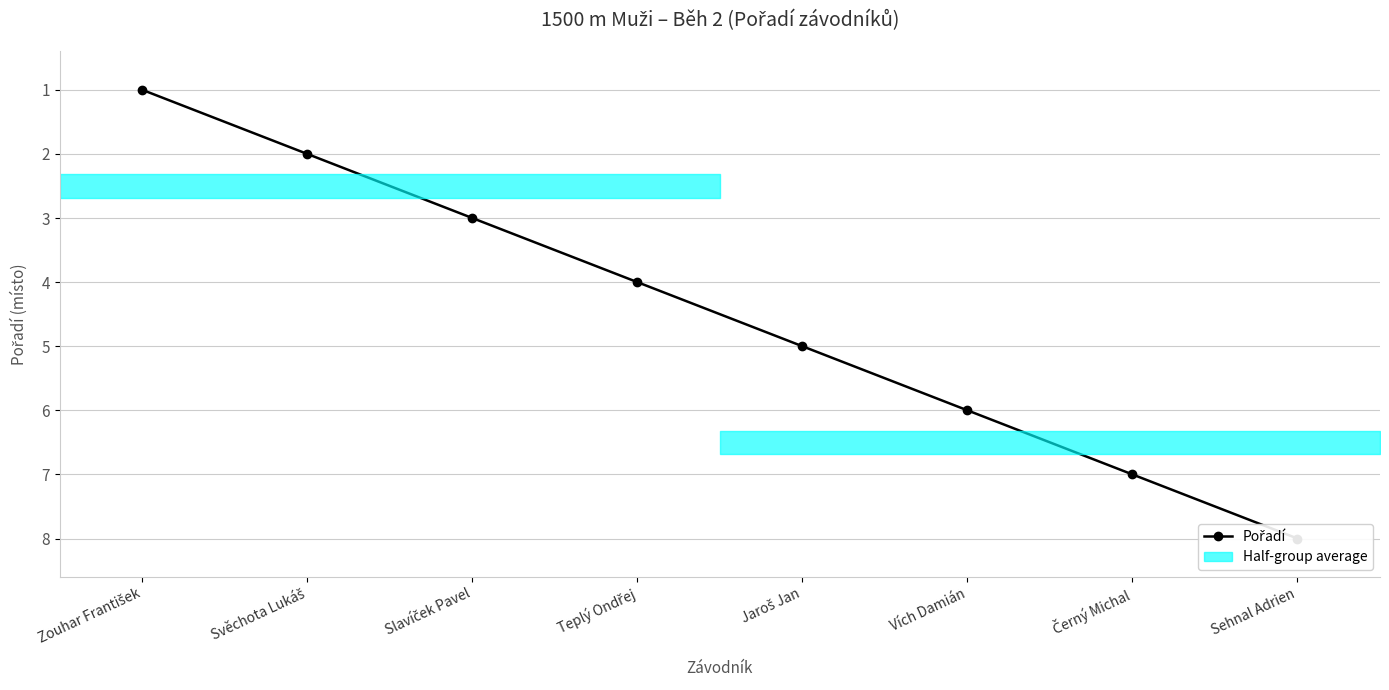

At which category does the chart reach its peak across all series?

Sehnal Adrien